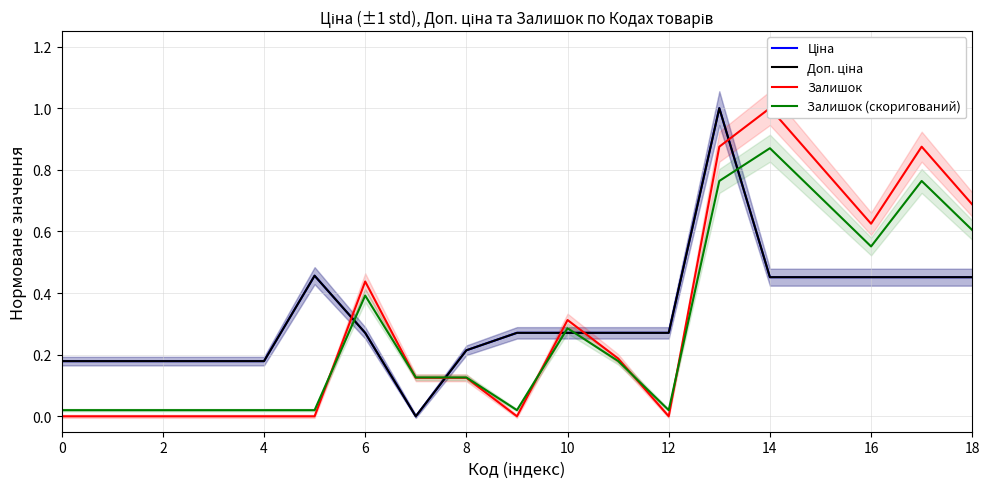

Which series has the widest spread of values?

Ціна